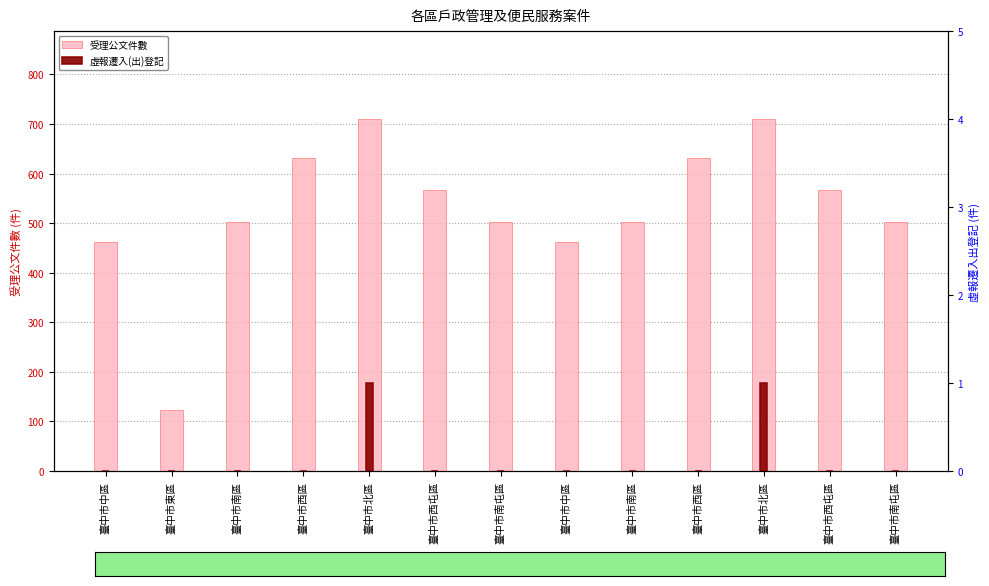

What is the difference between the maximum and second lowest values in the 虛報遷入(出)登記 series?

1